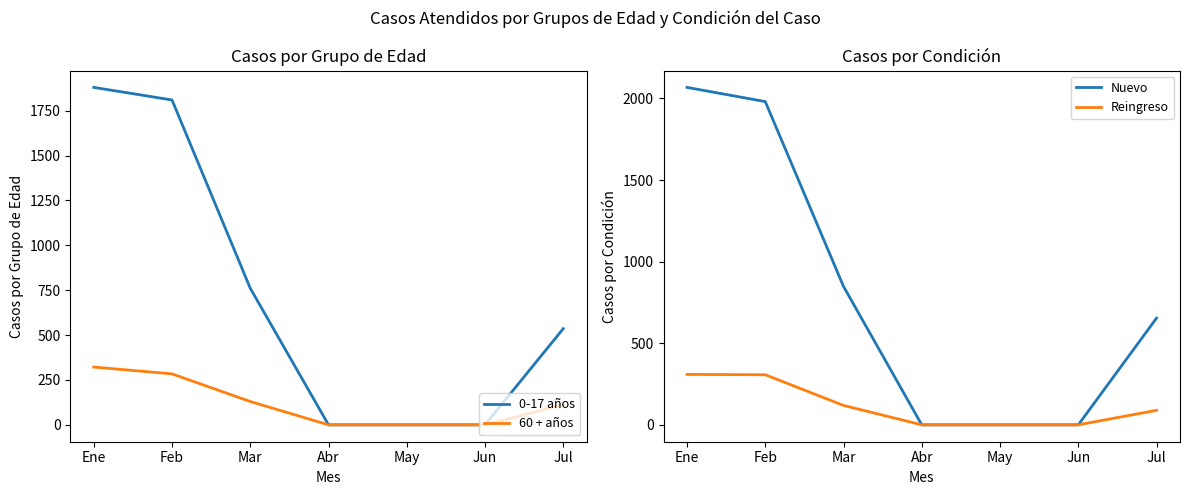

Reading left to right, what are all the values shown in this chart?

0-17 años: 1880	1810	761	0	0	0	536
60 + años: 322	284	130	0	0	0	113
Nuevo: 2068	1981	848	0	0	0	654
Reingreso: 309	307	119	0	0	0	89